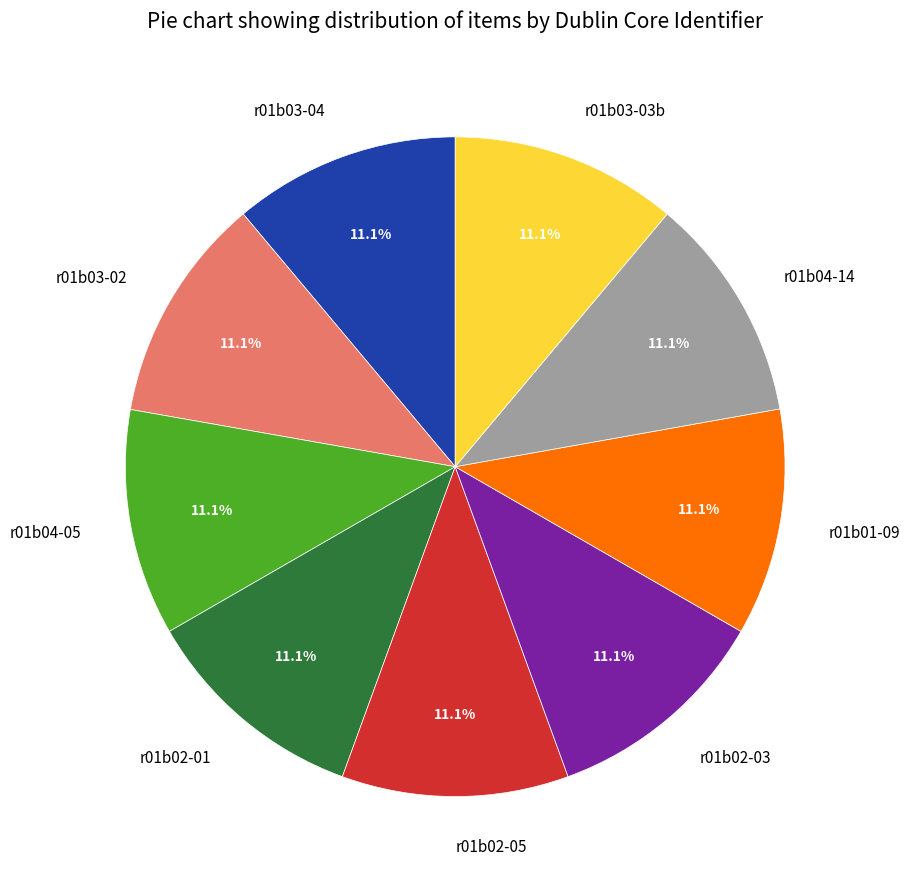

True or false: r01b02-03 accounts for 20% of the total.

False